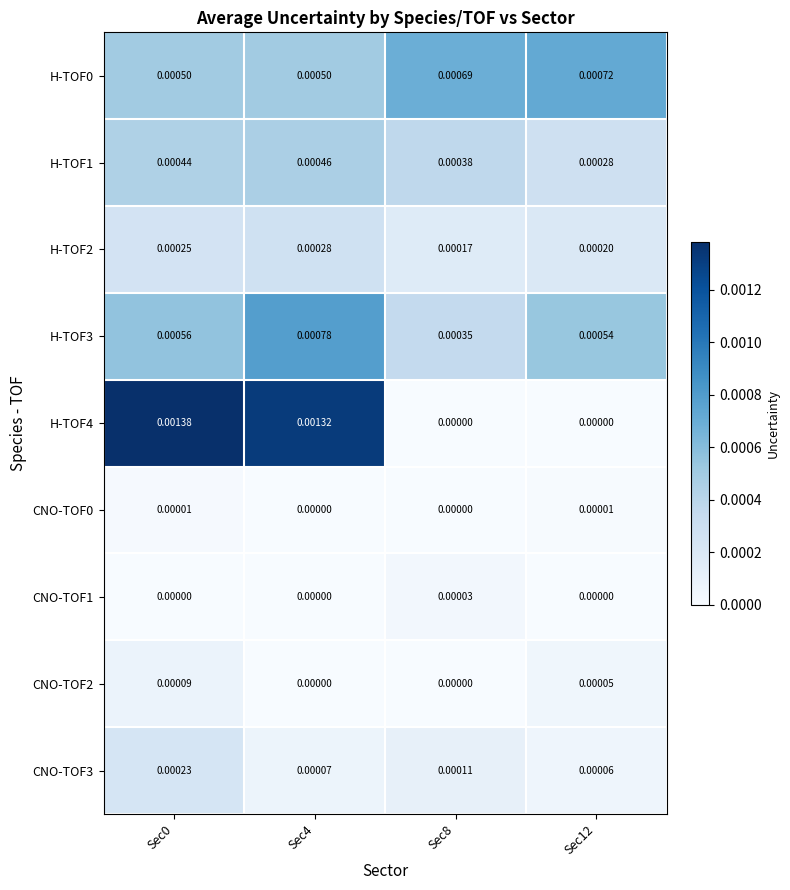

Is the value of CNO-TOF2 at Sec8 greater than the value of H-TOF3 at Sec8?

No